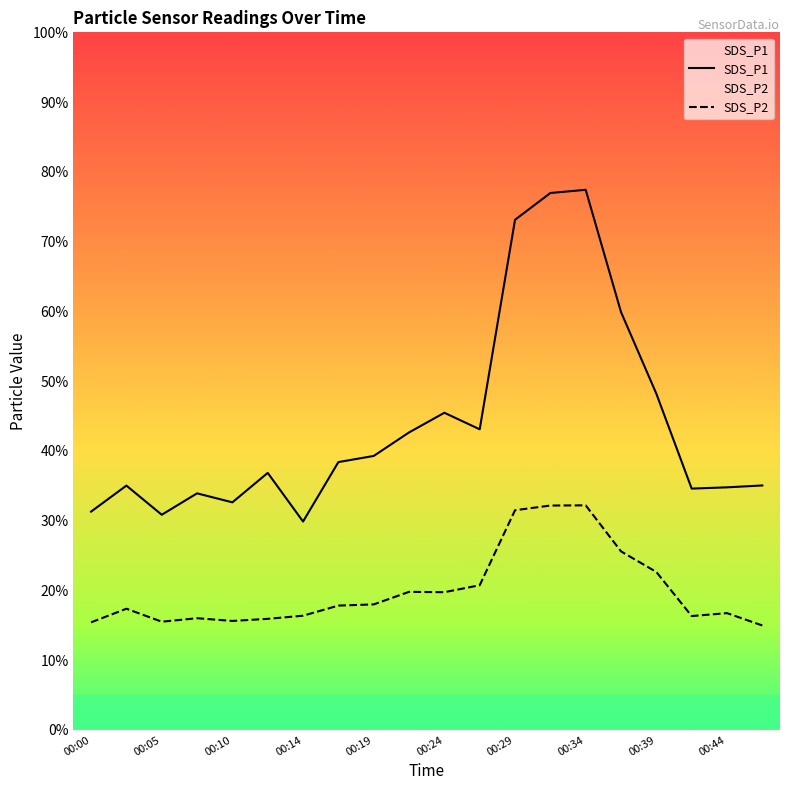

How many lines are shown in the chart?

2